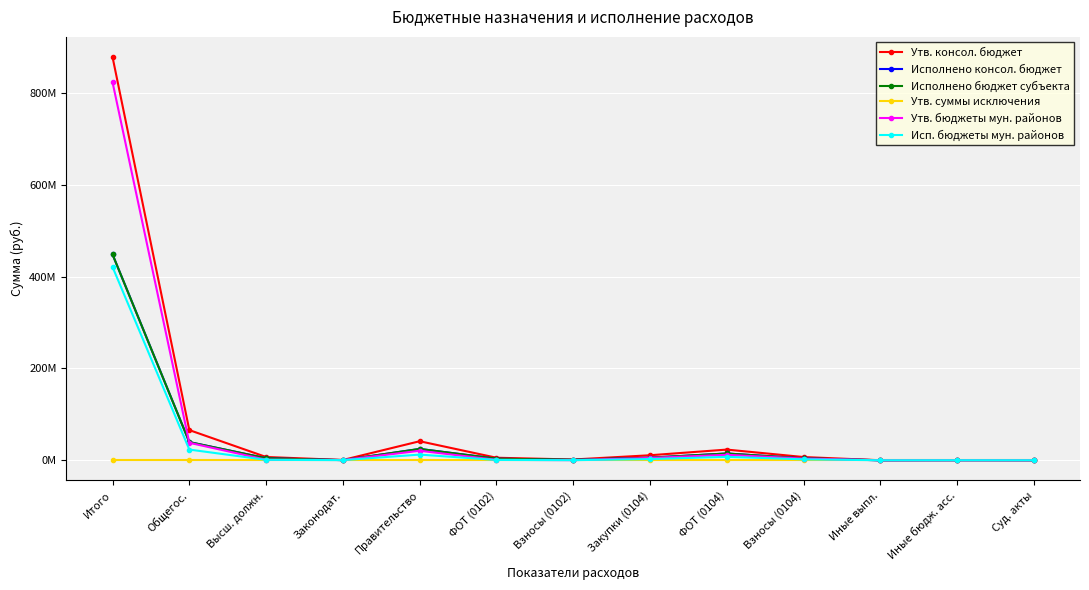

Which series has the largest total across all categories?

Утв. консол. бюджет